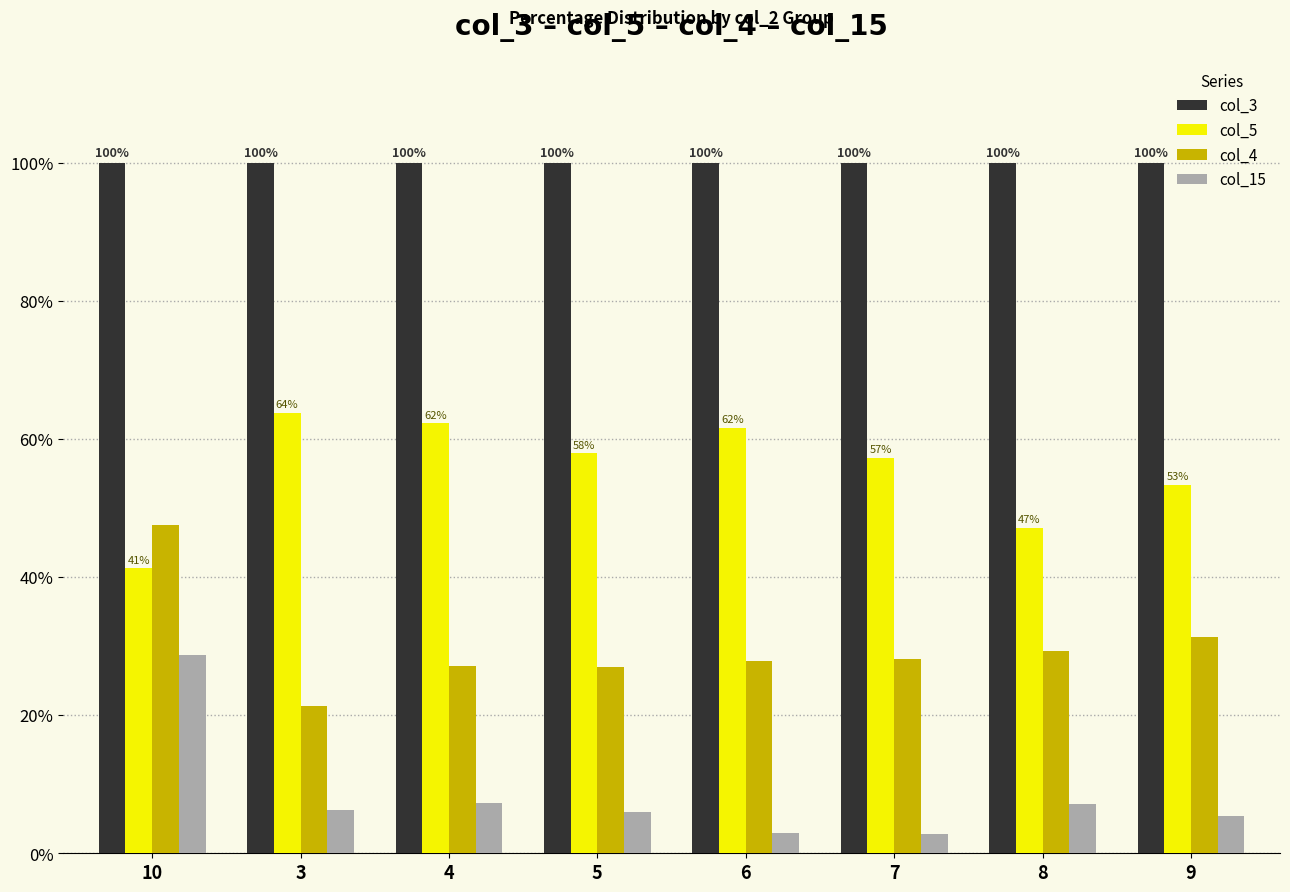

Rank the series by their average value, from lowest to highest.

col_15, col_4, col_5, col_3